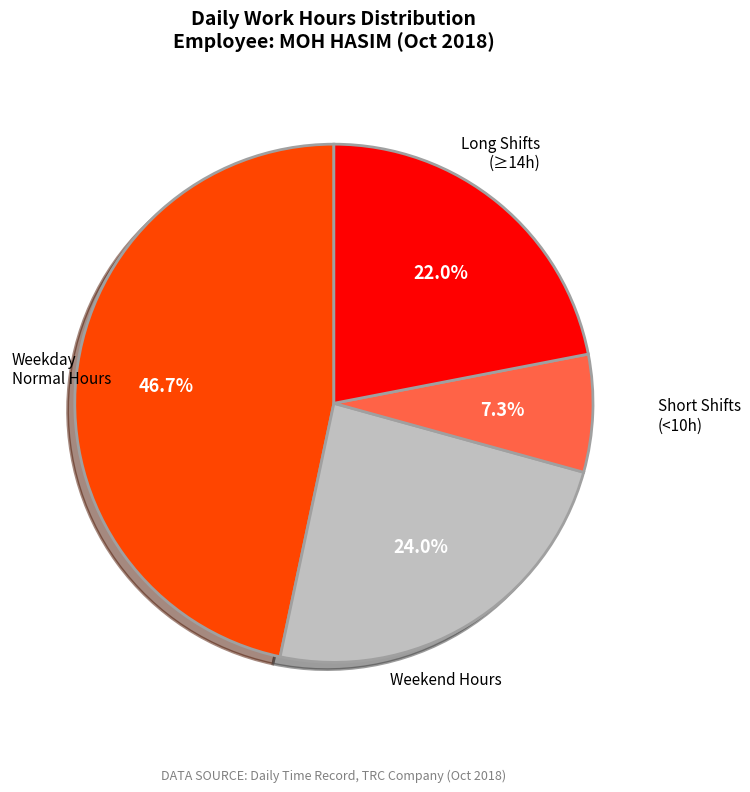

Is there any slice that represents more than half of the pie?

No